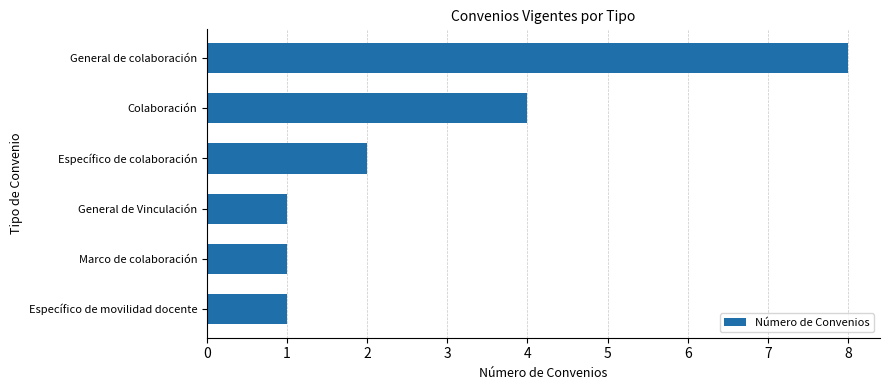

True or false: the data shows 8 at General de colaboración.

True